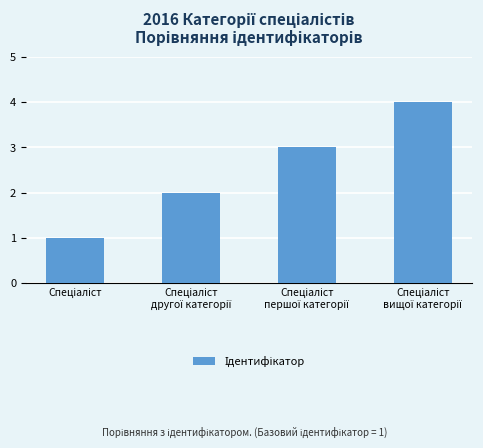

Reading left to right, extract all data points from this chart.

1	2	3	4